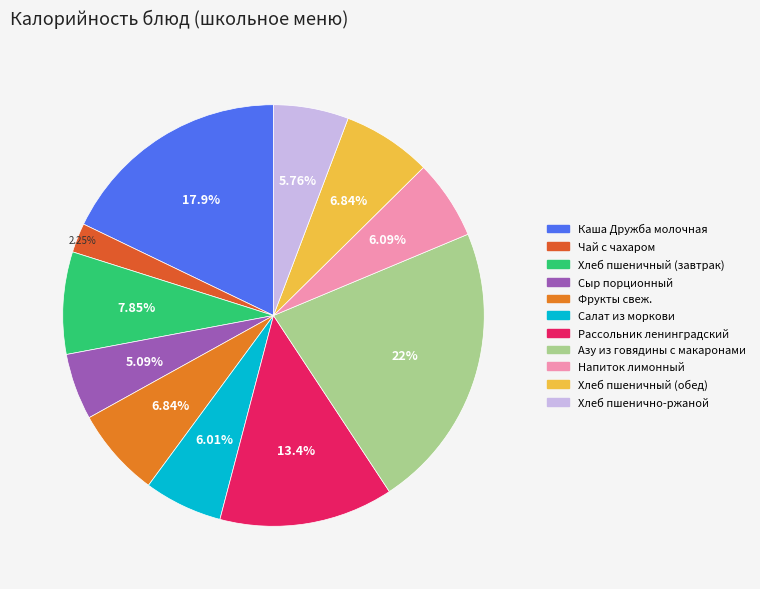

What is the largest slice in the pie chart?

Азу из говядины с макаронами